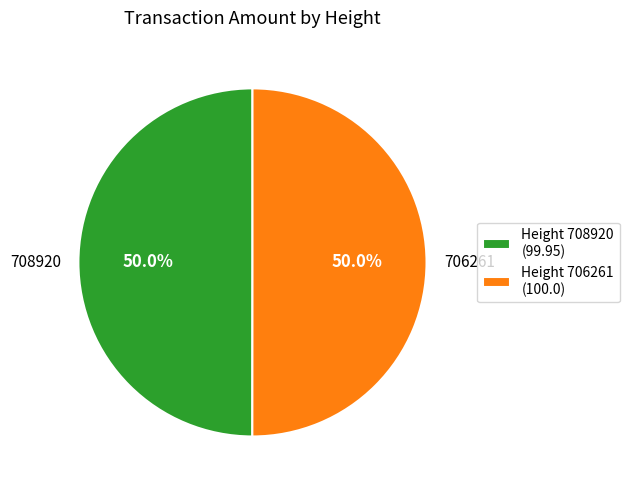

What percentage is NOT represented by Height 708920 (99.95)?

50.0%